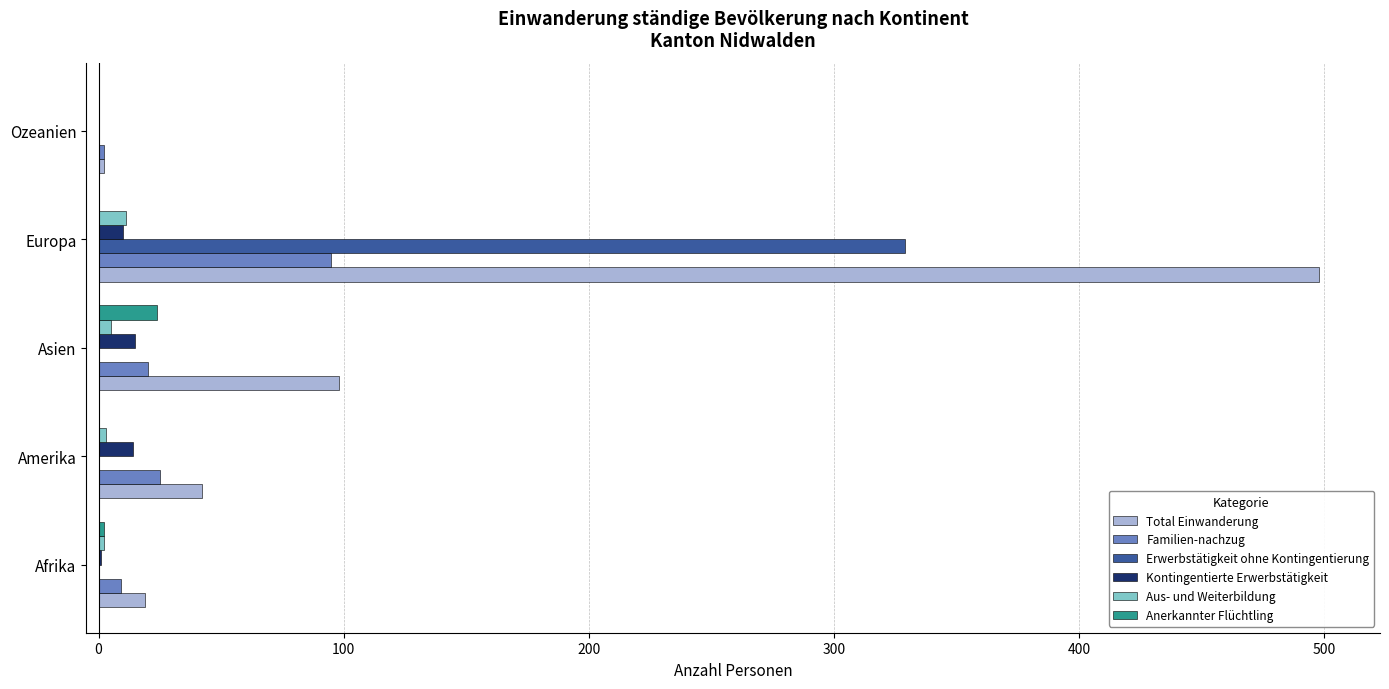

What is the sum of all Aus- und Weiterbildung values?

21